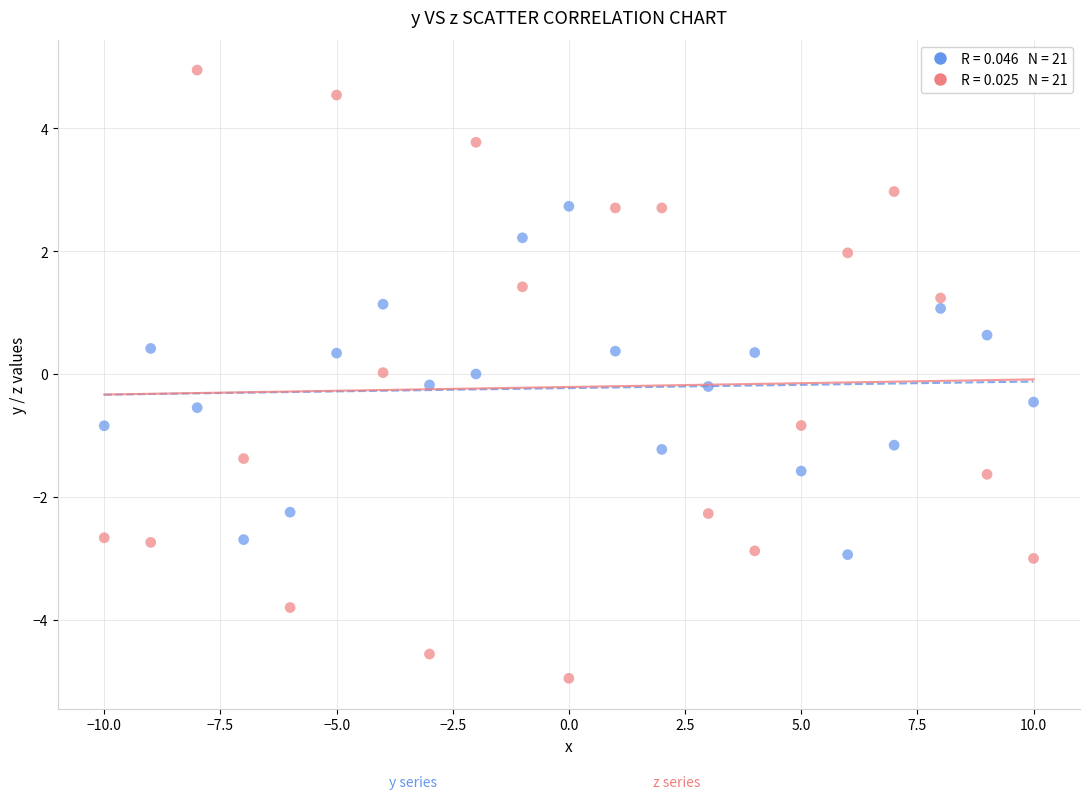

Across all data points, what is the range of X values (max minus min)?

20.0